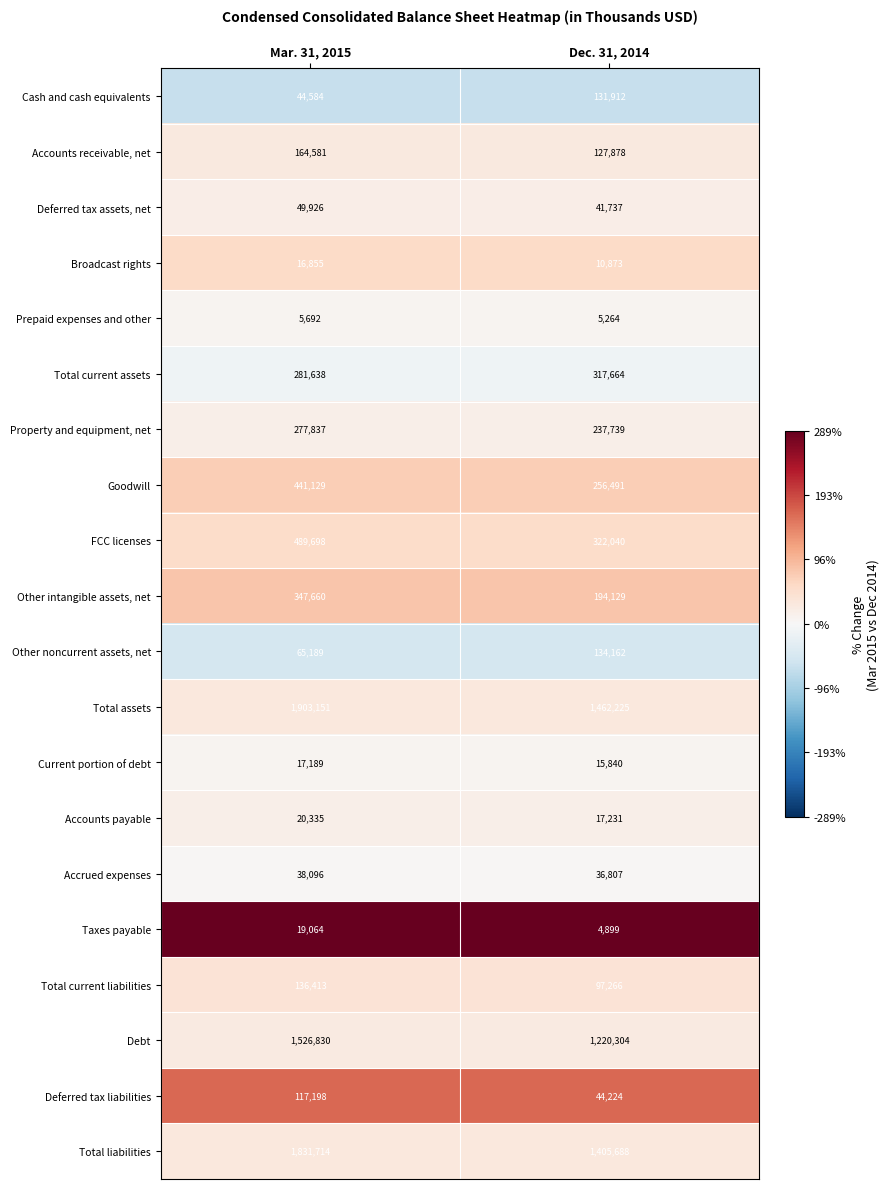

Which series changed the most between Mar. 31, 2015 and Dec. 31, 2014?

Total assets